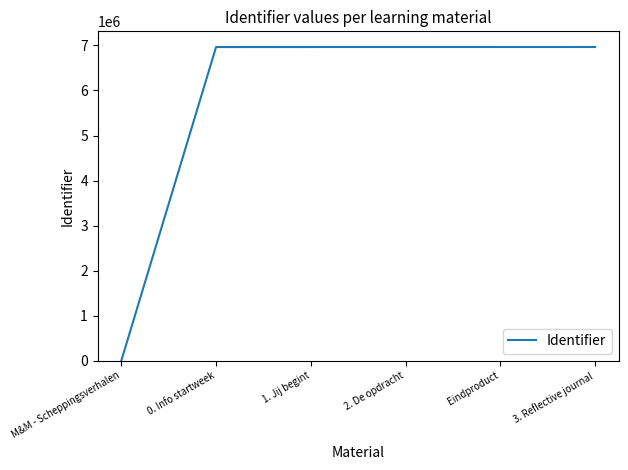

What is the maximum value shown in the chart?

6964711